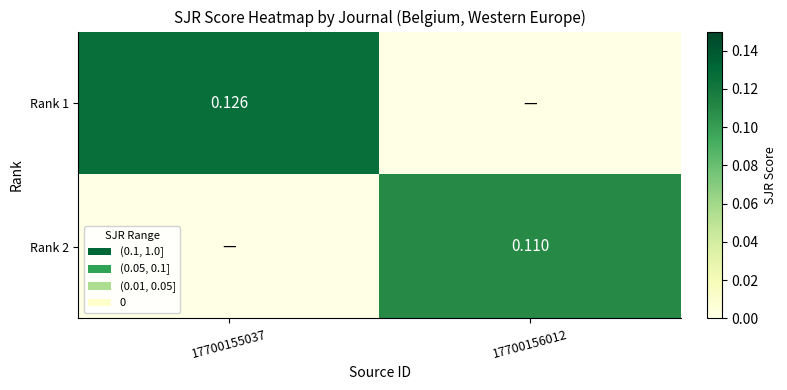

Rank the series by their maximum value, from highest to lowest.

Rank 1, Rank 2